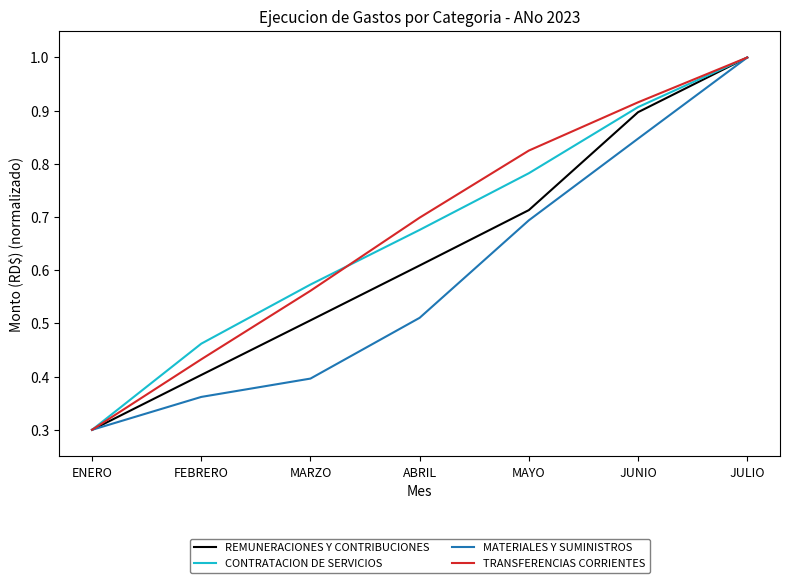

What position from the right is MAYO?

3